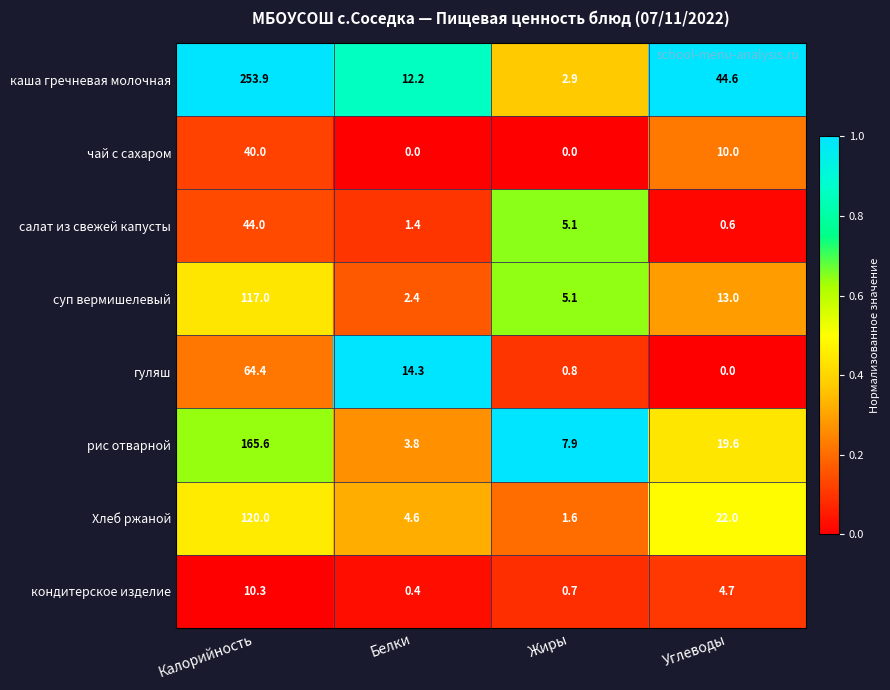

The чай с сахаром series shows -20.9 at Белки. True or false?

False